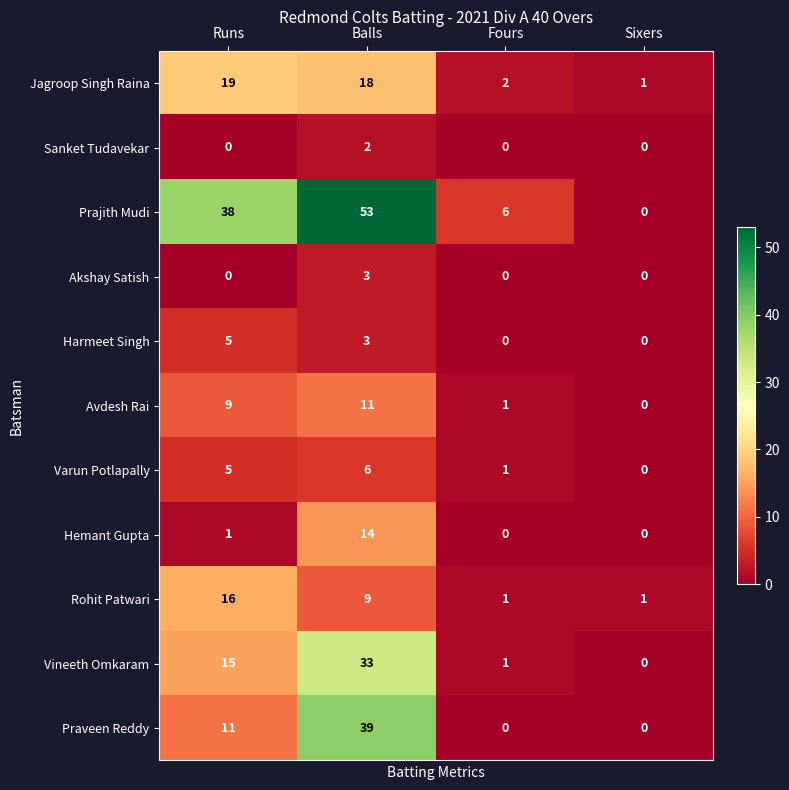

What is the difference between the highest and lowest values at Fours?

6